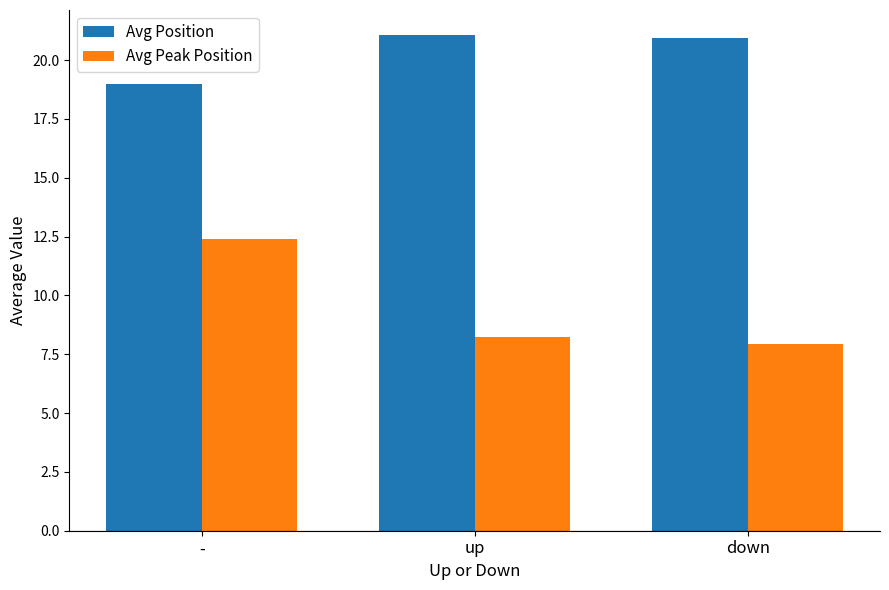

Rank the series by their maximum value, from lowest to highest.

Avg Peak Position, Avg Position